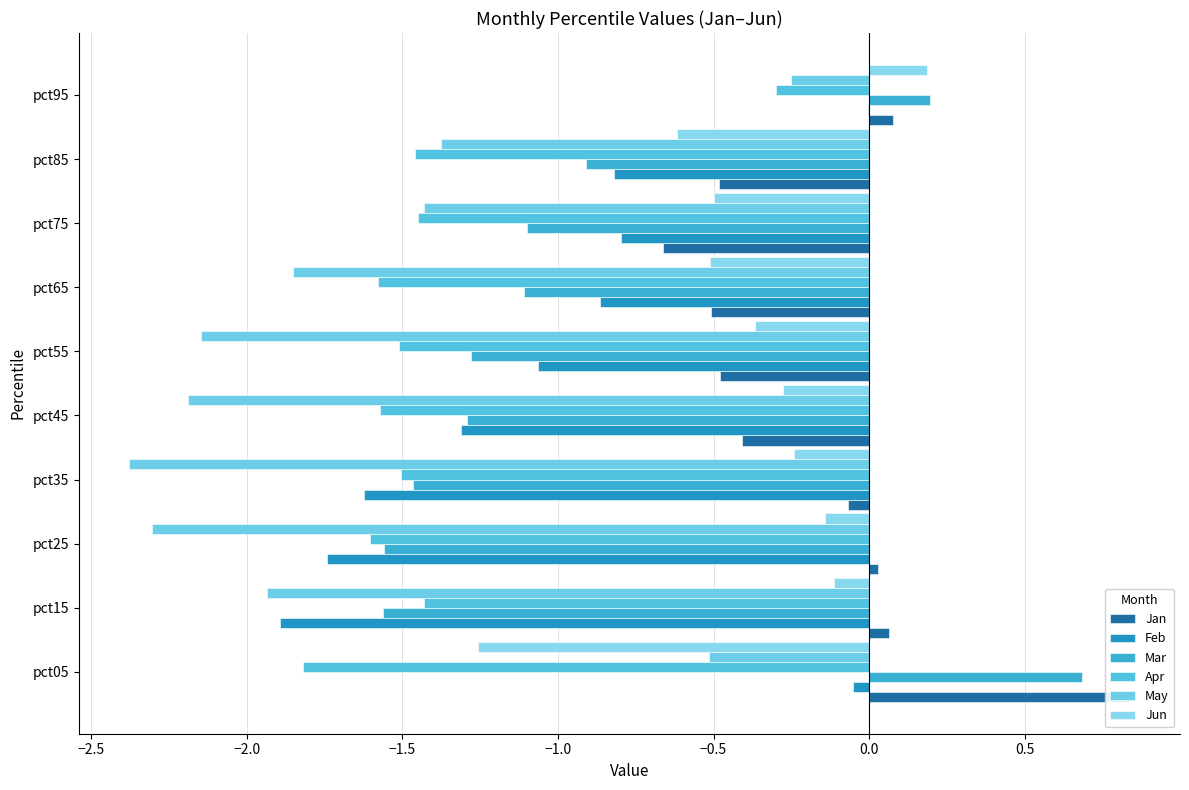

What are all the series names shown in the legend?

Jan, Feb, Mar, Apr, May, Jun